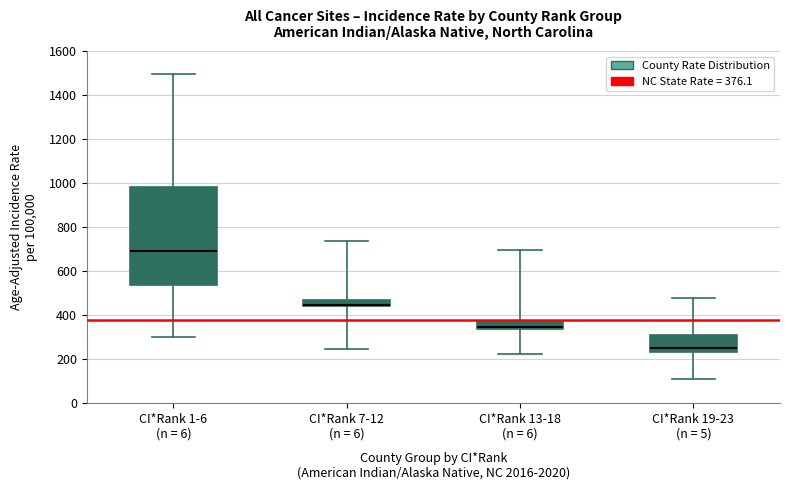

Where does the lower whisker of the box for CI*Rank 1-6 (n = 6) end on the y-axis? The values are not printed on the chart, so give them approximately, as read against the axis.

300